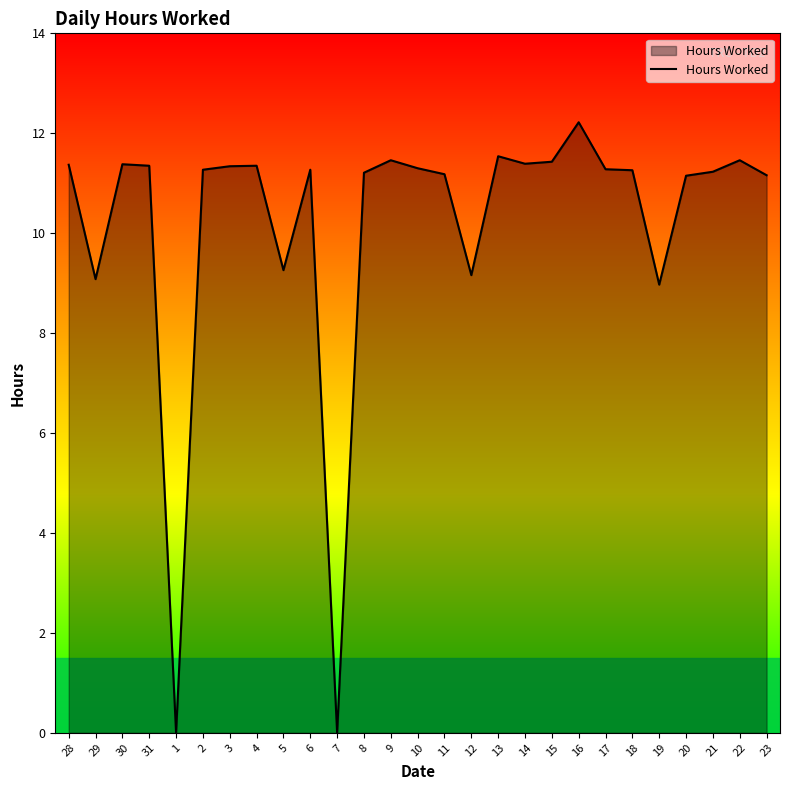

At which label does the data first exceed 11?

28